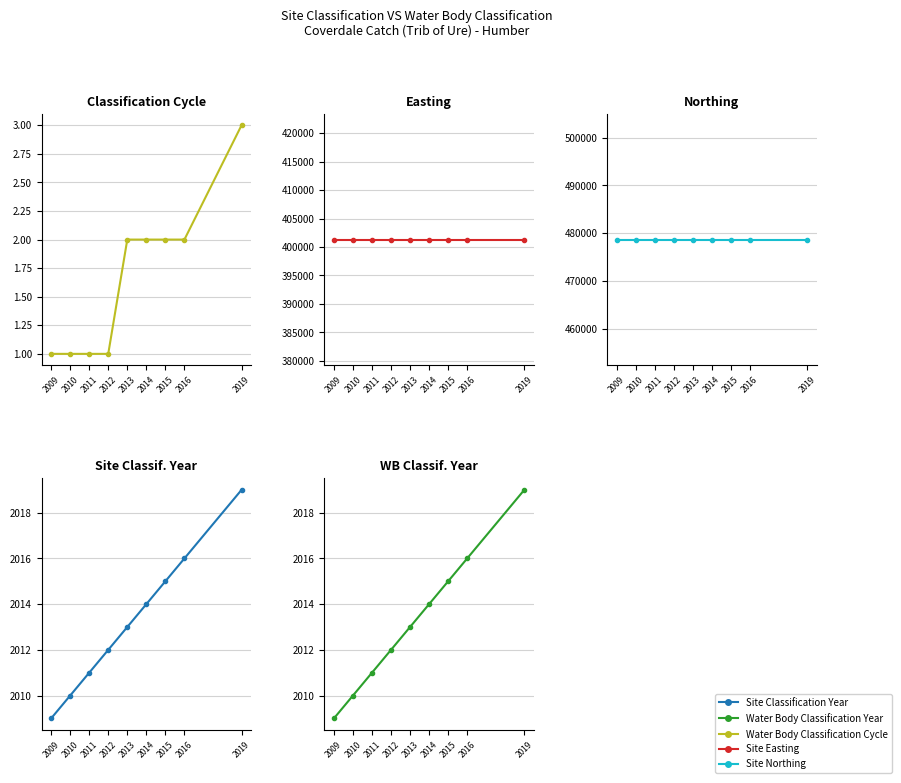

What is the sum of the Water Body Classification Year values at 2016 and 2010?

4026